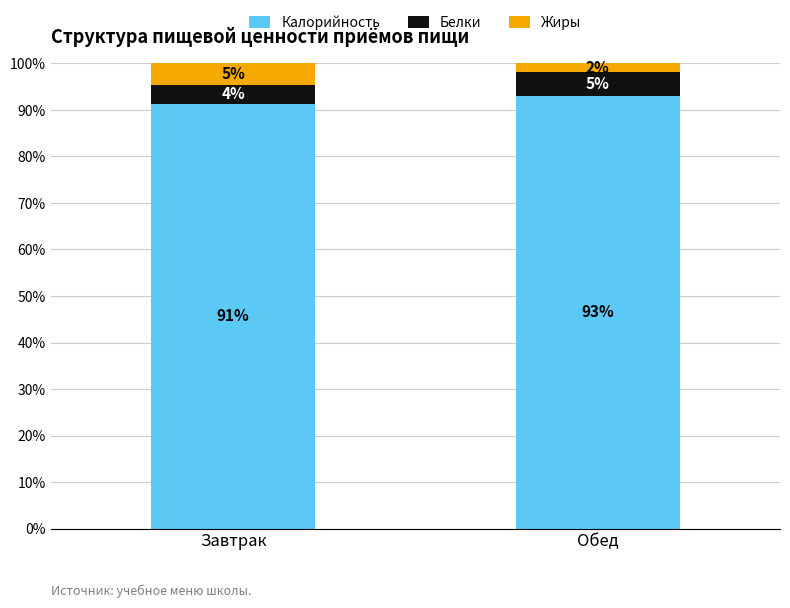

What is the highest value of the Калорийность series?

93.0